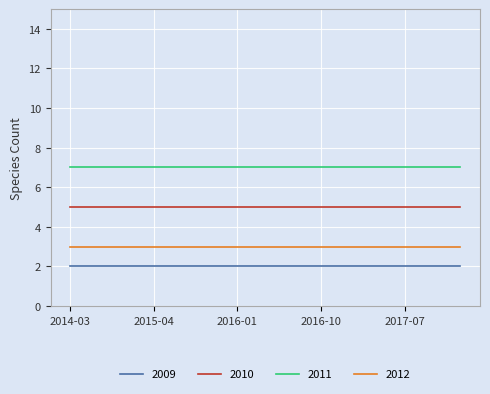

What is the highest value of the 2011 series?

7